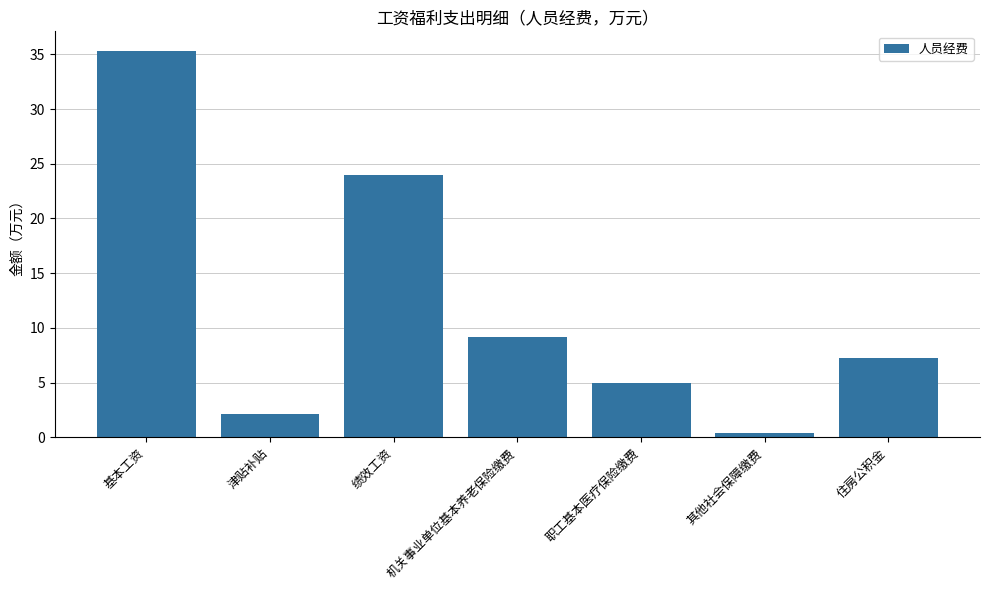

True or false: the data shows 4.9 at 职工基本医疗保险缴费.

True